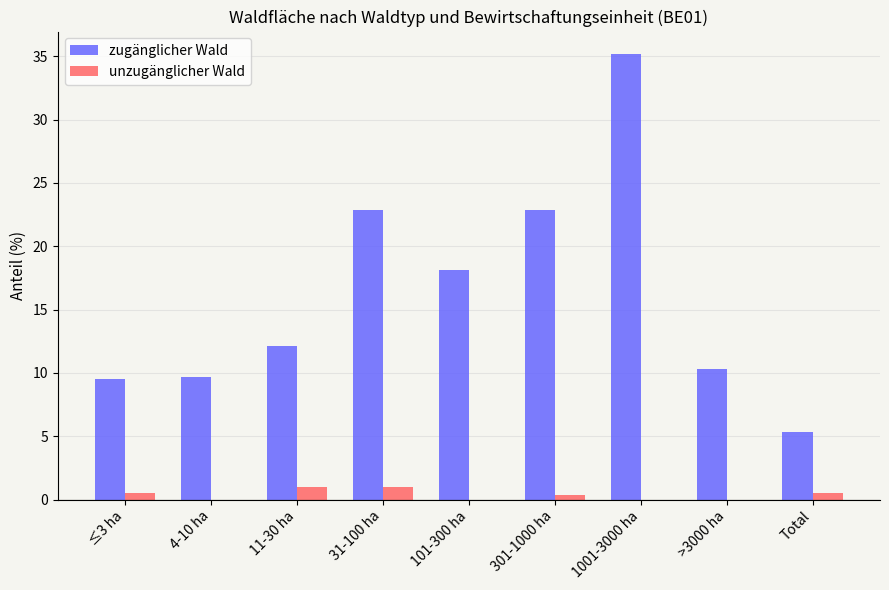

How many groups of bars are there?

9